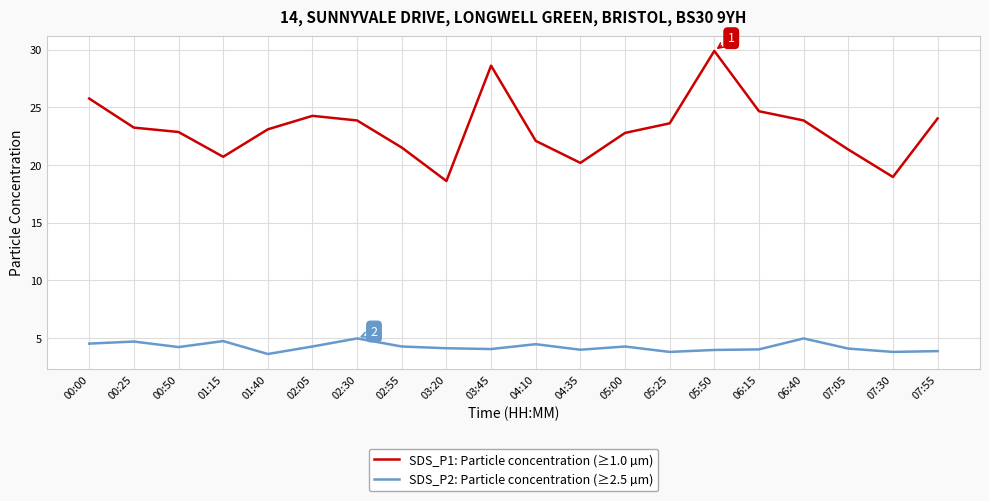

True or false: SDS_P1: Particle concentration (≥1.0 µm) and SDS_P2: Particle concentration (≥2.5 µm) cross at least once.

False